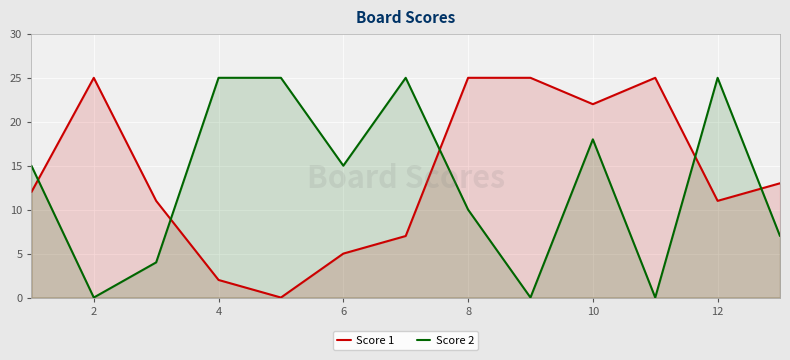

How many lines are shown in the chart?

2